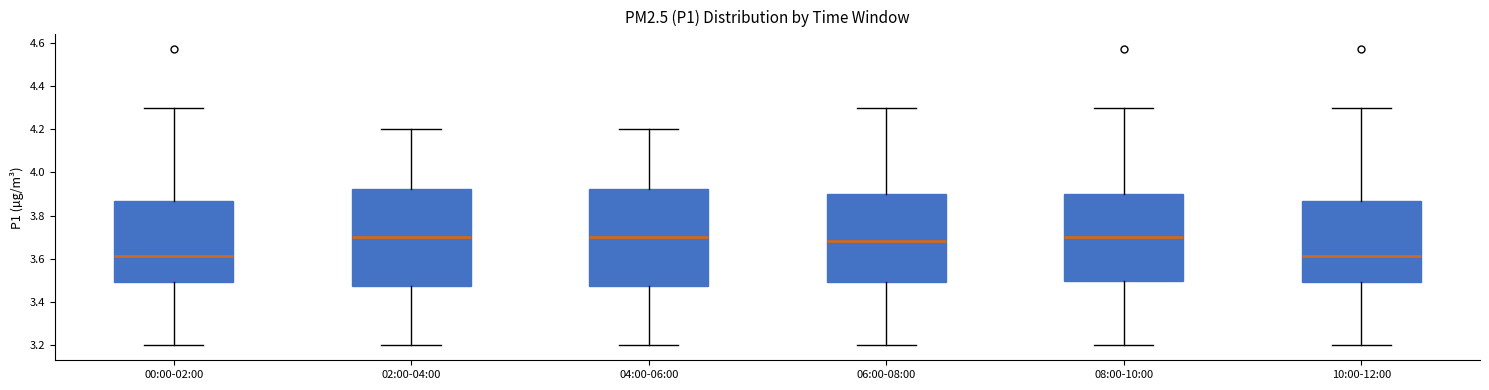

Reading left to right, transcribe this box plot: for each box, give where its median line is, the range the box spans, and where its two whiskers end, as read against the y-axis. The values are not printed on the chart, so give them approximately, as read against the axis.

00:00-02:00: median 3.62, box 3.50 to 3.88, whiskers 3.20 to 4.30
02:00-04:00: median 3.70, box 3.48 to 3.92, whiskers 3.20 to 4.20
04:00-06:00: median 3.70, box 3.48 to 3.92, whiskers 3.20 to 4.20
06:00-08:00: median 3.68, box 3.50 to 3.90, whiskers 3.20 to 4.30
08:00-10:00: median 3.70, box 3.50 to 3.90, whiskers 3.20 to 4.30
10:00-12:00: median 3.62, box 3.50 to 3.88, whiskers 3.20 to 4.30